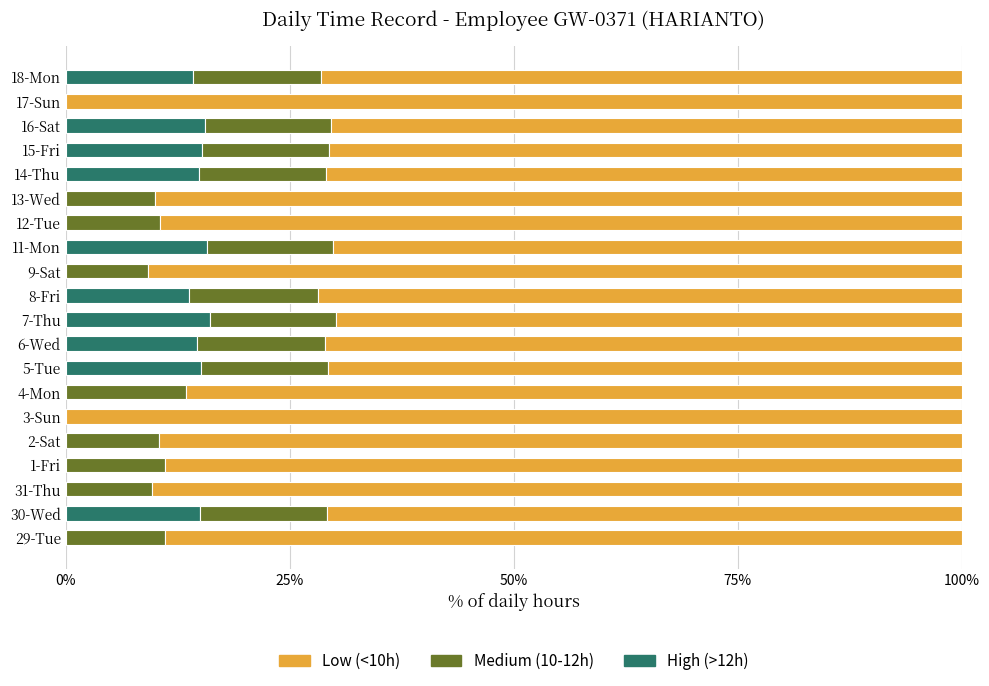

What is the maximum value for High (>12h)?

16.1